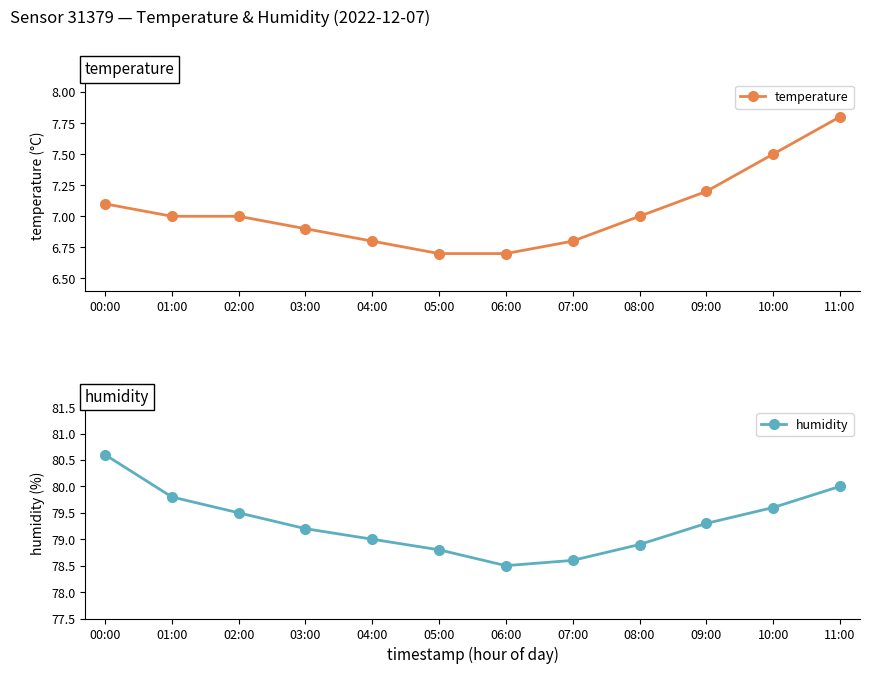

How many data points in humidity are less than 79?

4